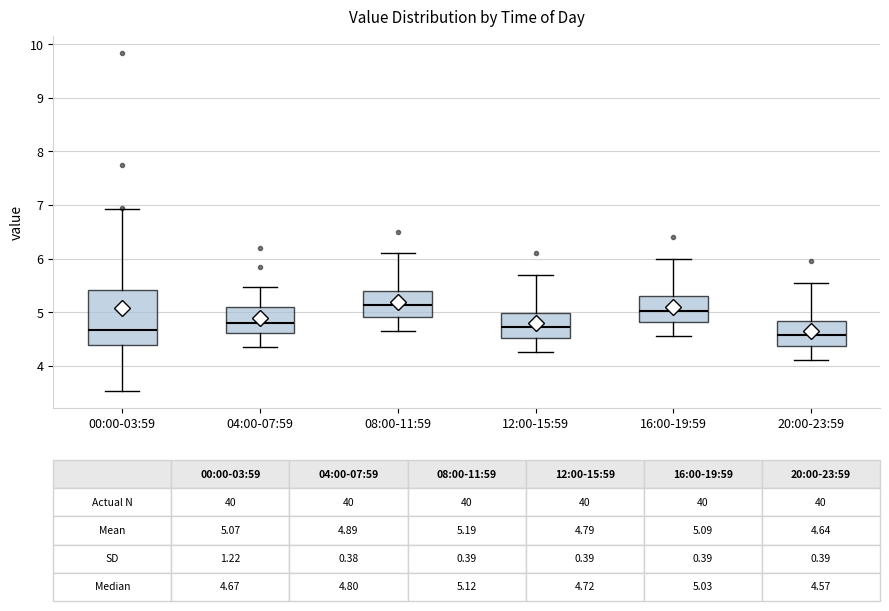

Which box is the tallest, from its lower edge to its upper edge?

00:00-03:59